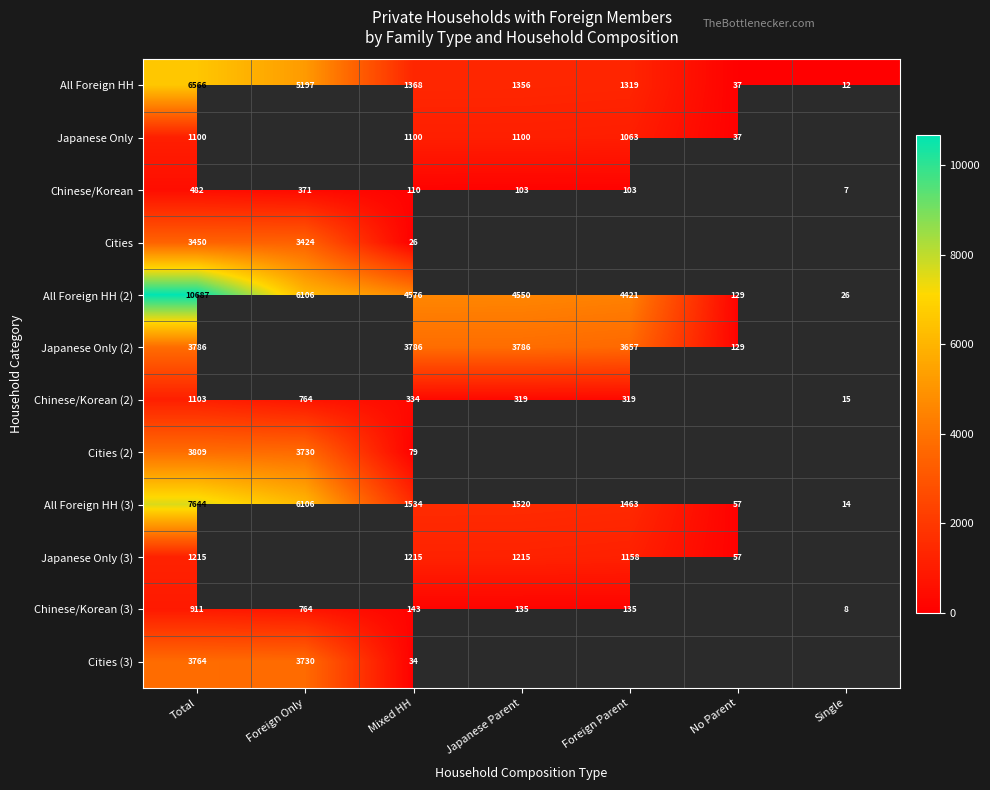

Is the value of All Foreign HH (2) at Foreign Only greater than the value of Cities (2) at Total?

Yes